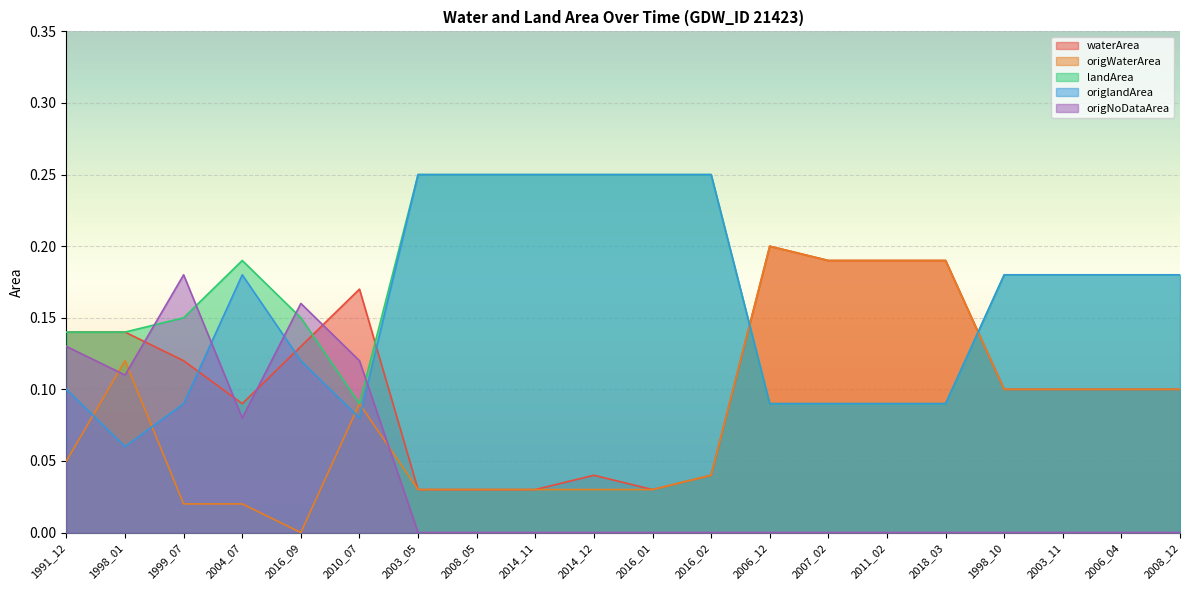

Between 2011_02 and 1998_10, which is larger?

2011_02